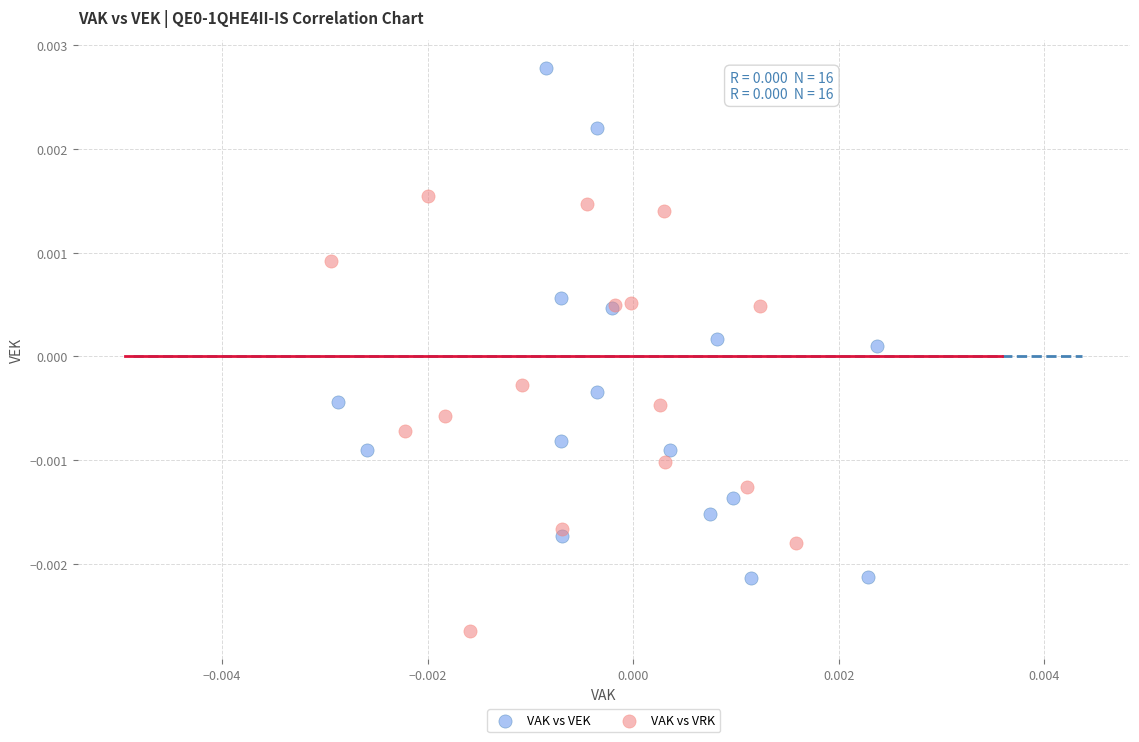

Which series contains the lowest Y value?

VAK vs VRK